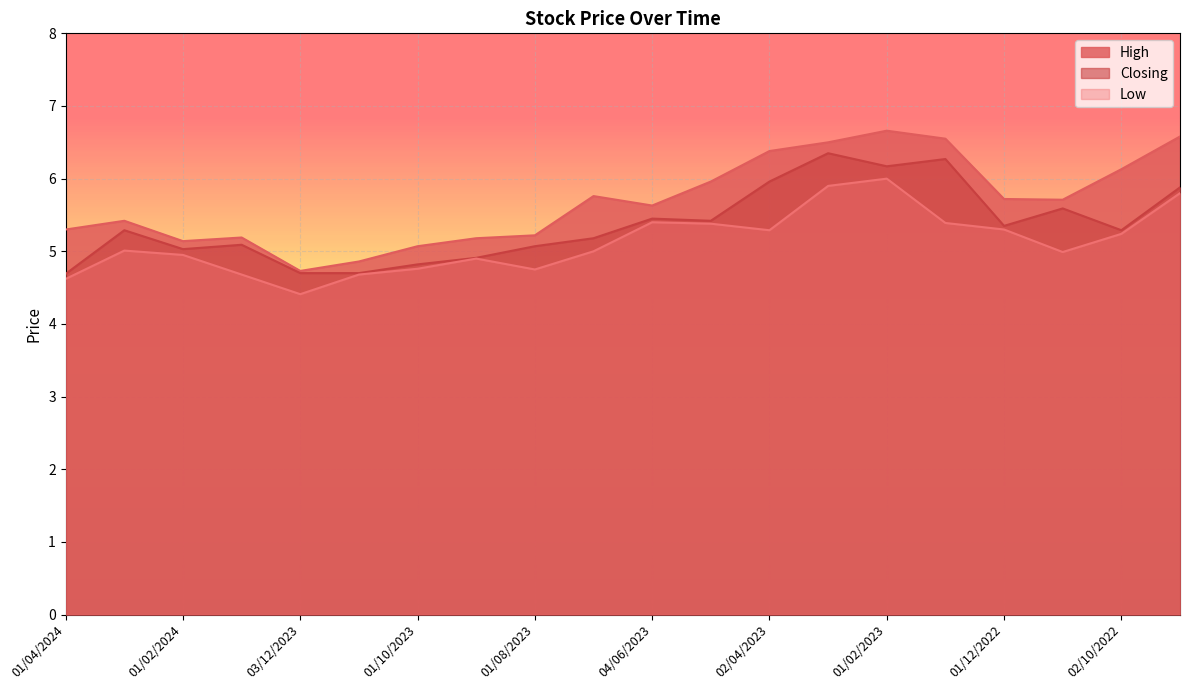

Rank the categories by Closing value from lowest to highest.

01/04/2024, 03/12/2023, 01/11/2023, 01/10/2023, 03/09/2023, 01/02/2024, 01/08/2023, 02/01/2024, 02/07/2023, 03/03/2024, 02/10/2022, 01/12/2022, 01/05/2023, 04/06/2023, 01/11/2022, 01/09/2022, 02/04/2023, 01/02/2023, 02/01/2023, 01/03/2023